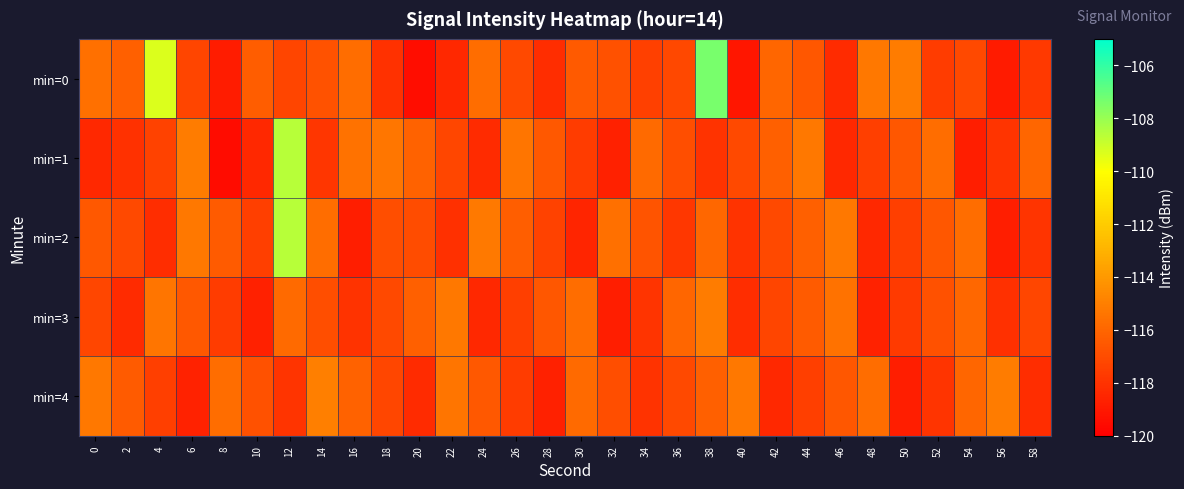

Rank the series by their maximum value, from highest to lowest.

min=0, min=1, min=2, min=4, min=3